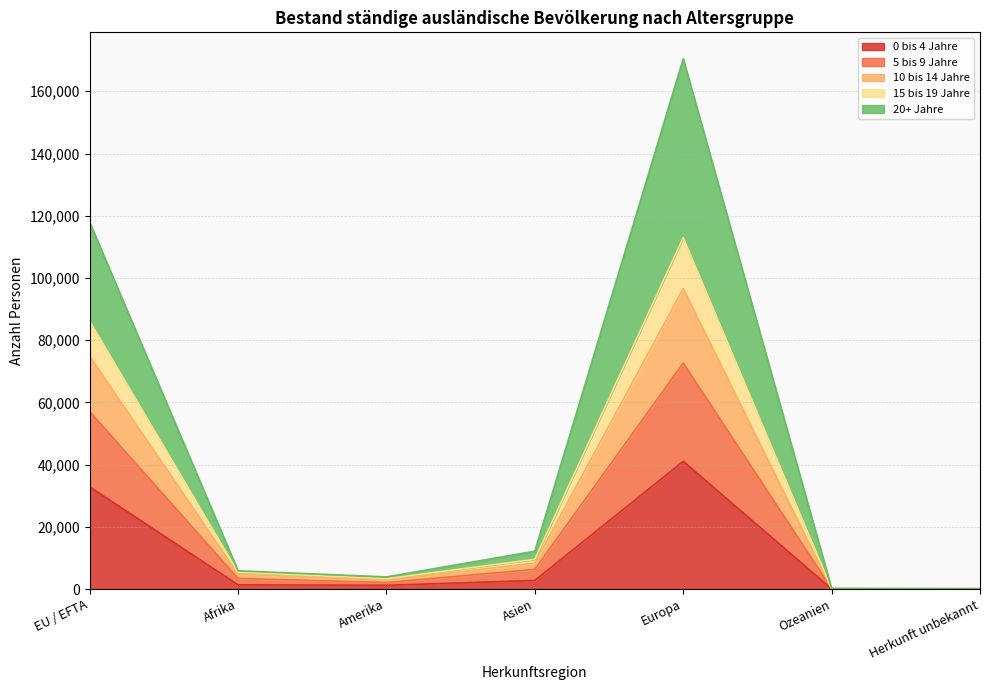

Which category has the highest value in the 0 bis 4 Jahre series?

Europa